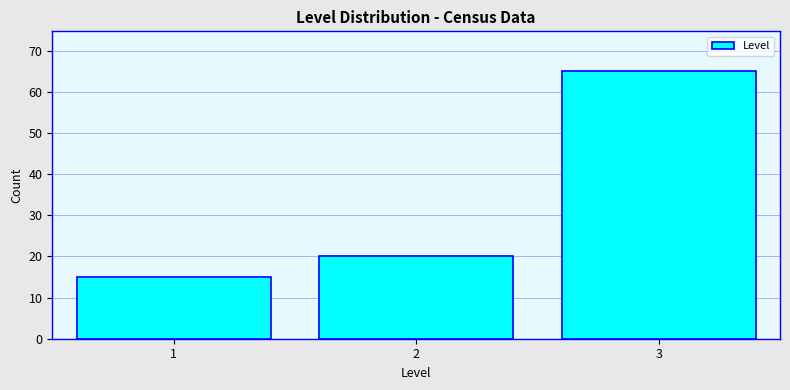

Reading left to right, extract all data points from this chart.

15	20	65